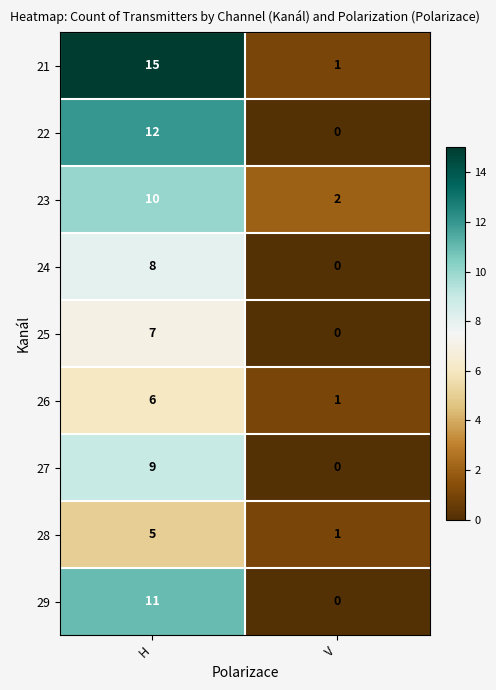

At which category does the chart reach its minimum across all series?

V